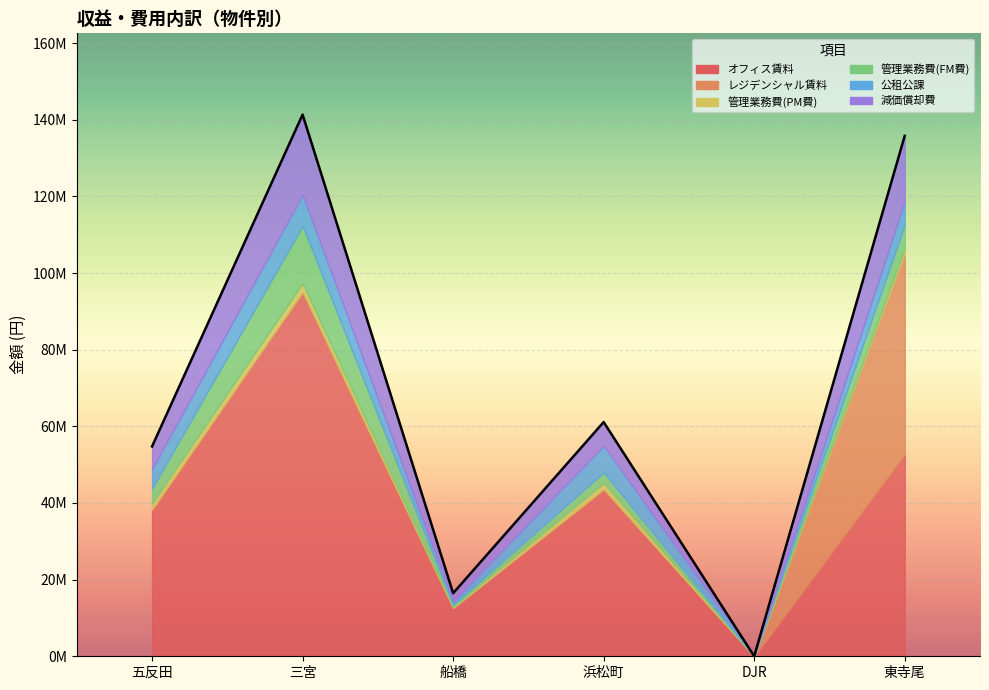

In 管理業務費(PM費), how many points are higher than both neighbors (excluding endpoints)?

2